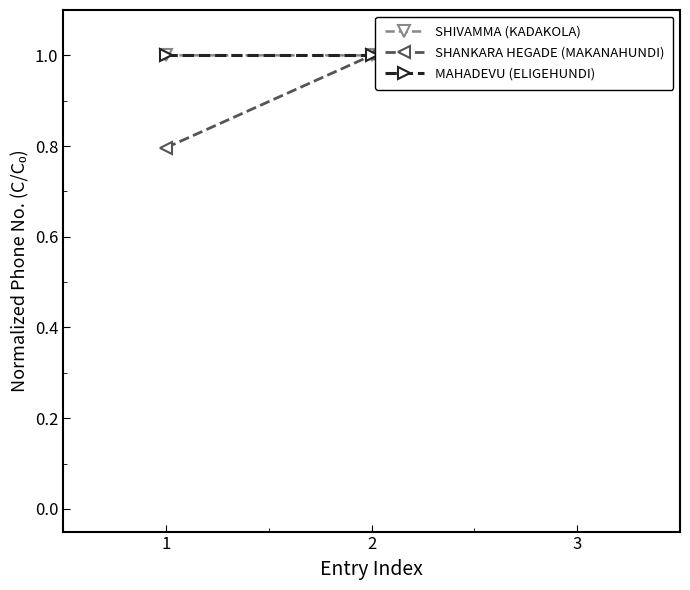

Rank the series at 3 from highest to lowest value.

MAHADEVU (ELIGEHUNDI), SHANKARA HEGADE (MAKANAHUNDI), SHIVAMMA (KADAKOLA)